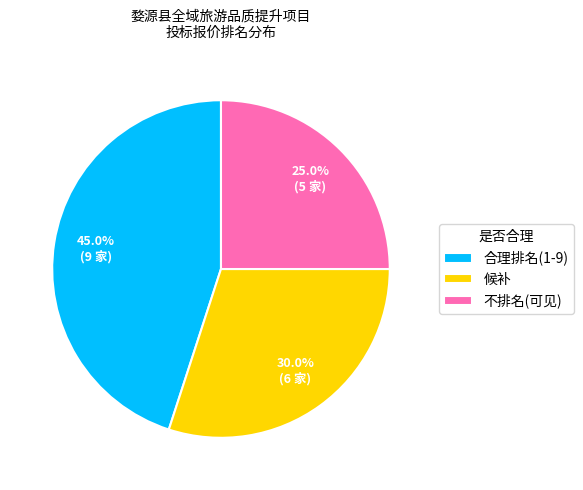

Which category has the biggest portion of the pie?

合理排名(1-9)